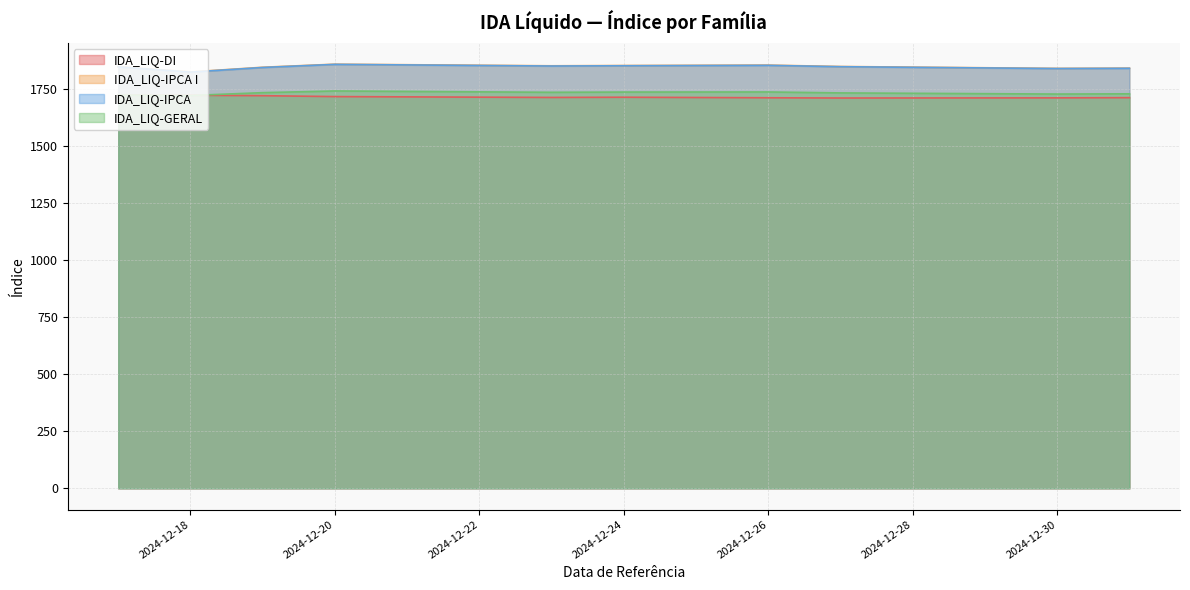

What is the value of the IDA_LIQ-GERAL point at the 10th from the left?

1724.5